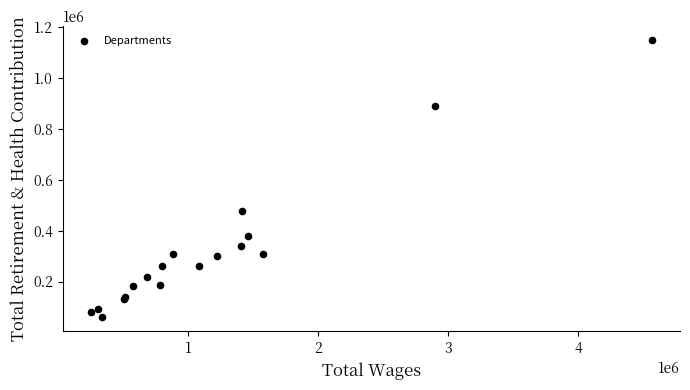

What Y value in the scatter plot is closest to 604489?

478085